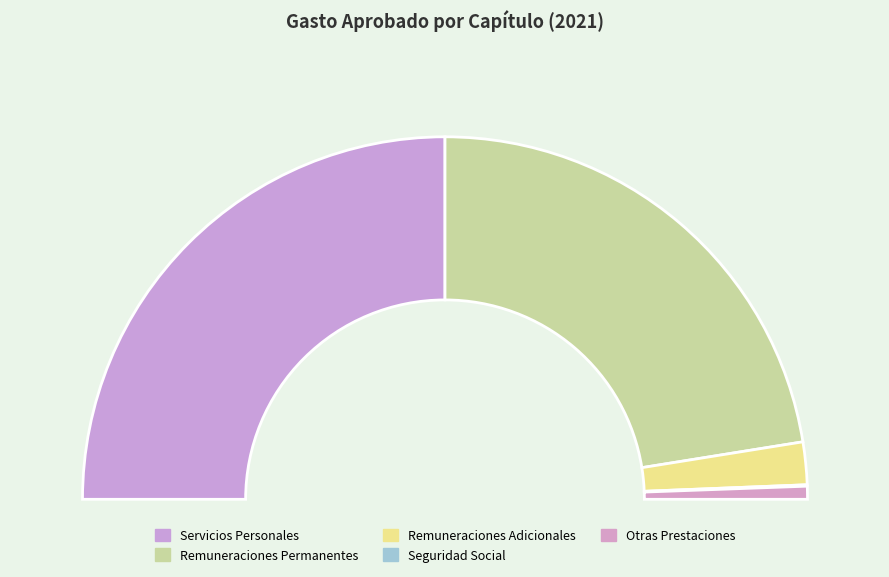

Which category has the smallest portion of the pie?

Seguridad Social